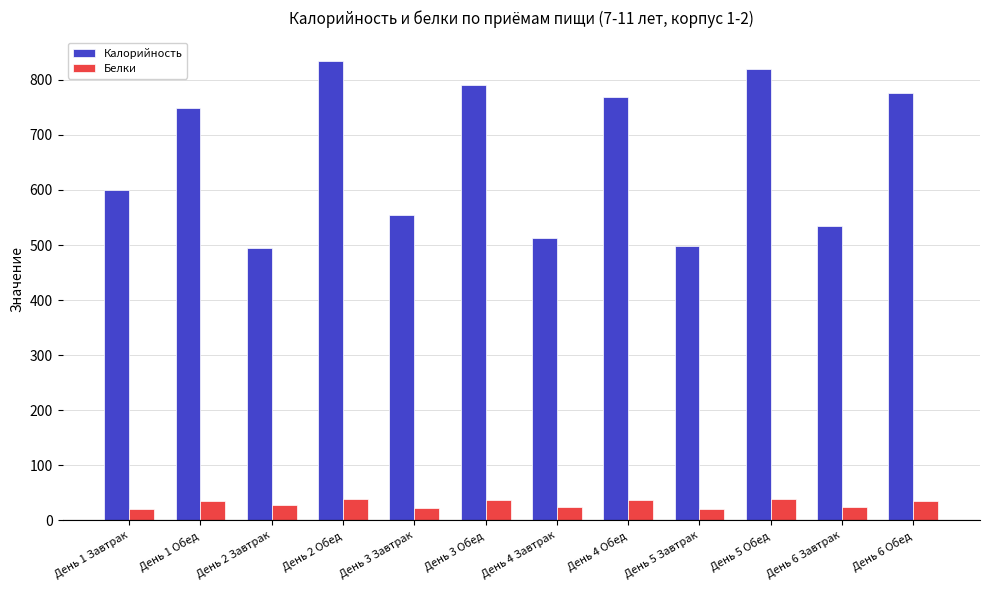

Is it true that Калорийность equals 555.3 at День 3 Завтрак?

True